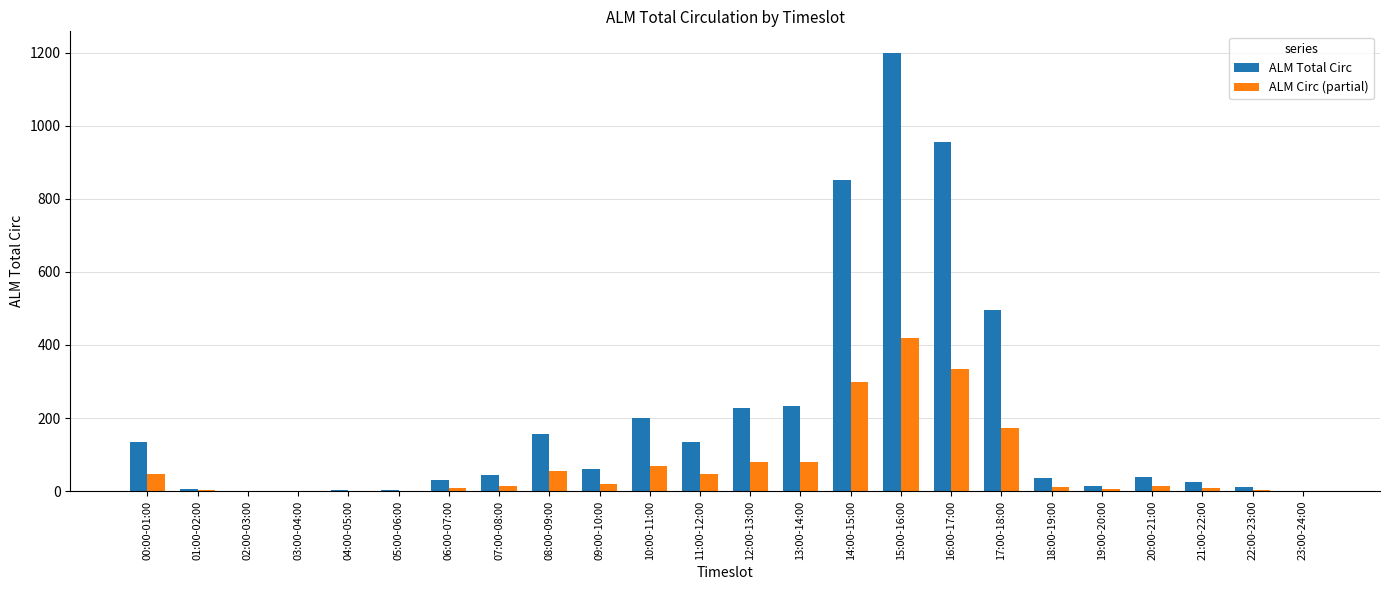

The ALM Total Circ series shows 36 at 18:00-19:00. True or false?

True